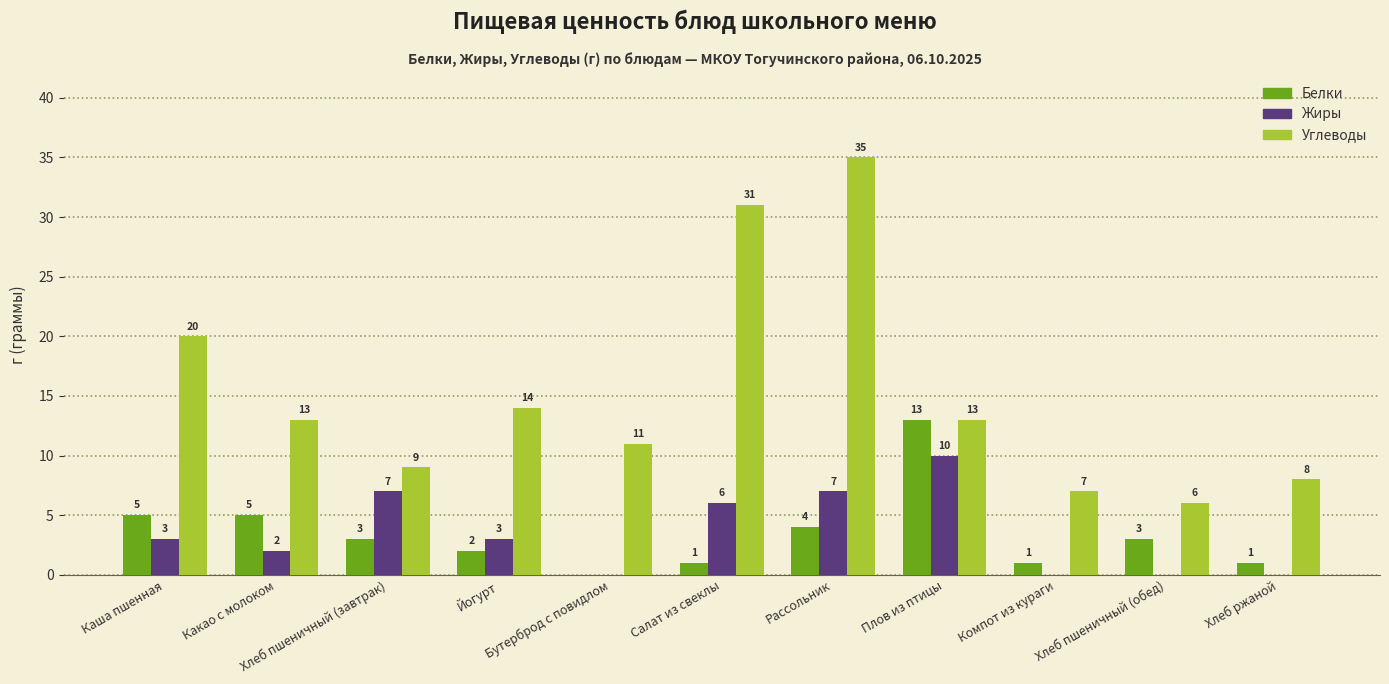

What is the sum of all Углеводы values?

167